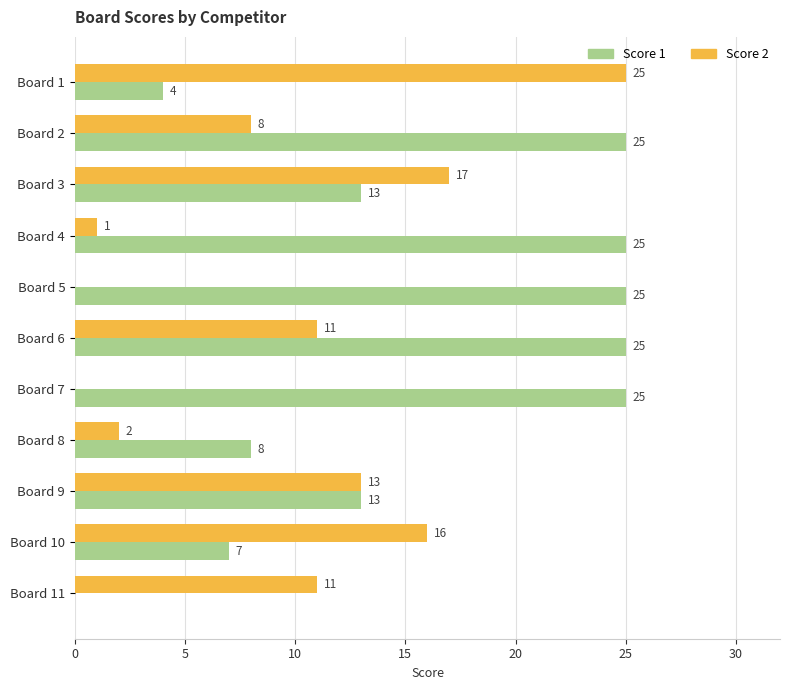

What value does the Score 1 series have at Board 6, to the nearest 5?

25